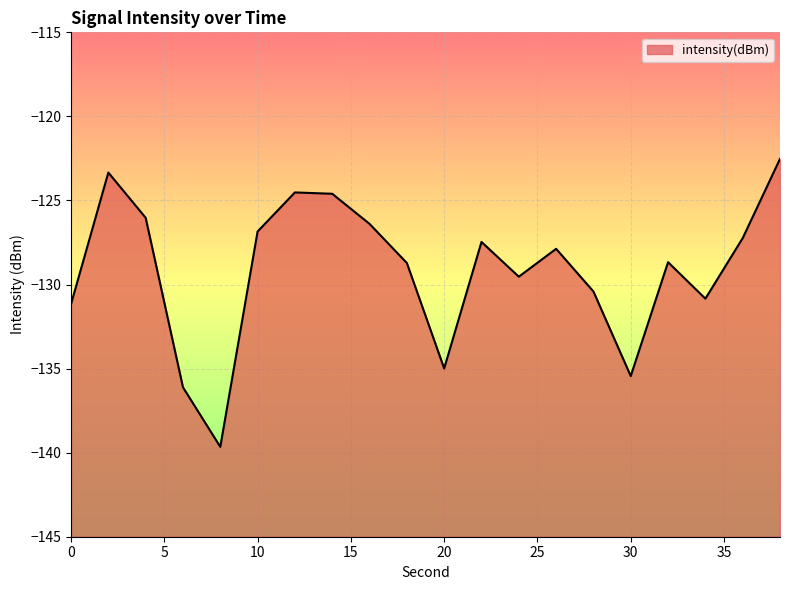

What is the average value?

-129.1